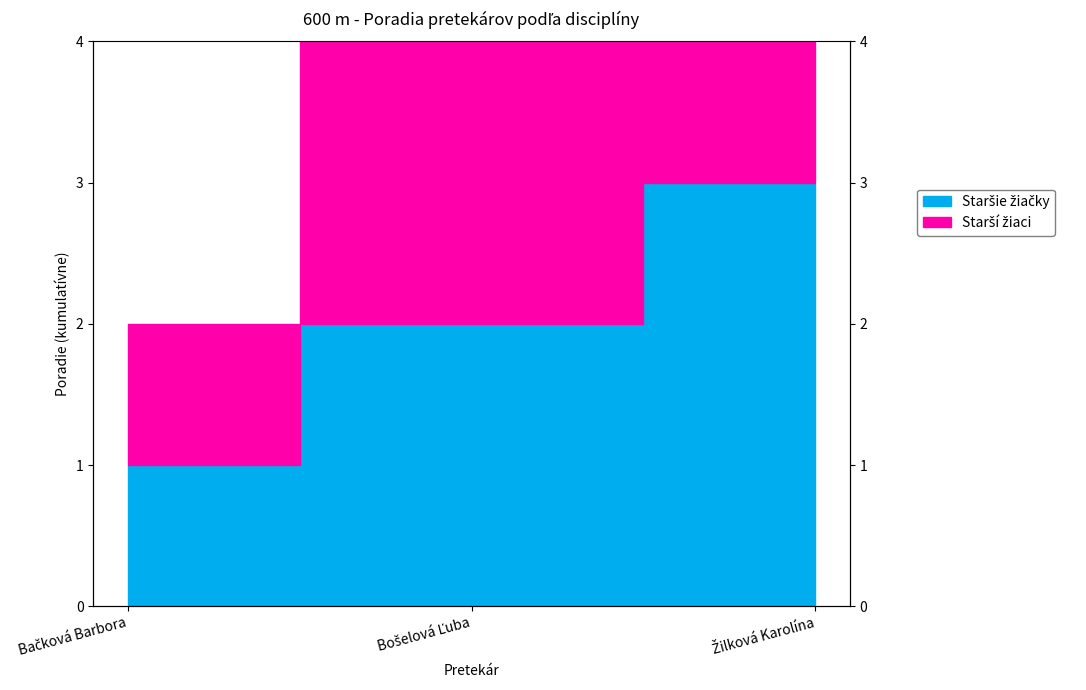

The Staršie žiačky series shows 1 at Bošelová Ľuba. True or false?

False